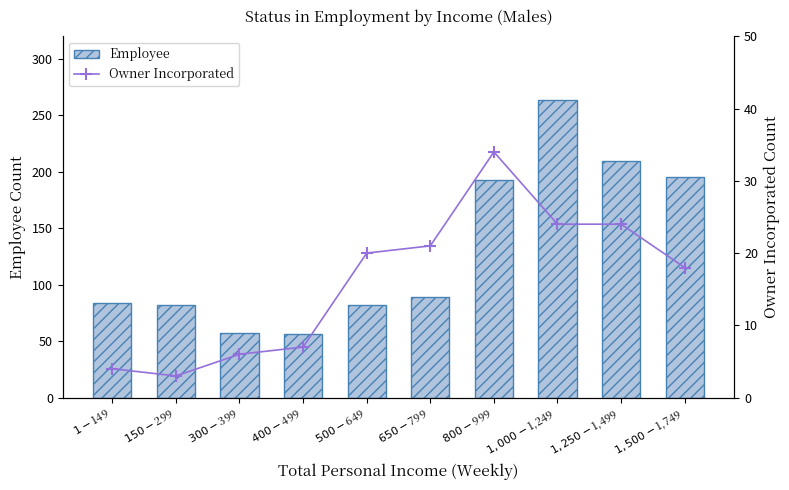

What is the smallest value displayed?

3